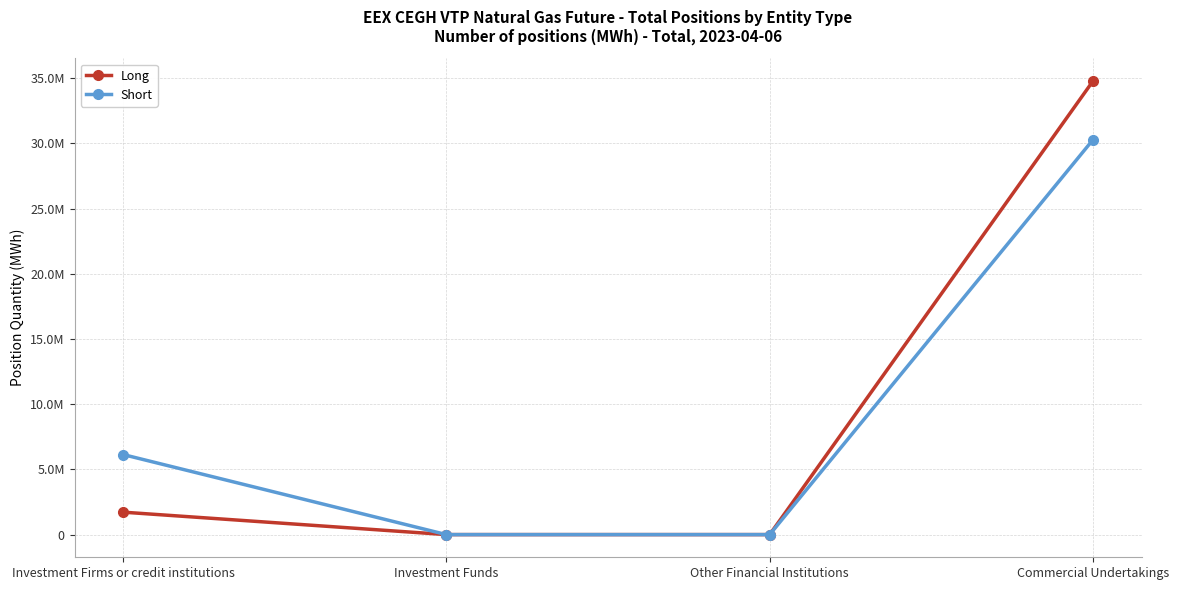

Is it true that Short equals 6140069 at Investment Firms or credit institutions?

True